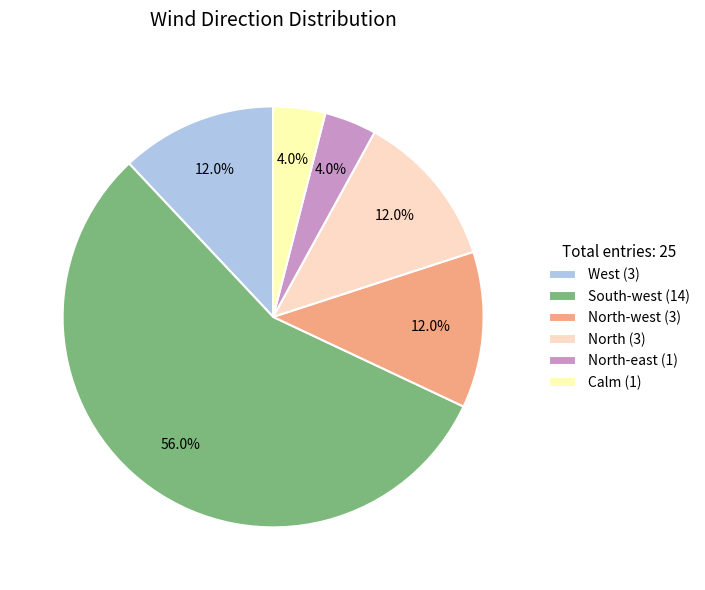

Count the number of slices in the pie.

6